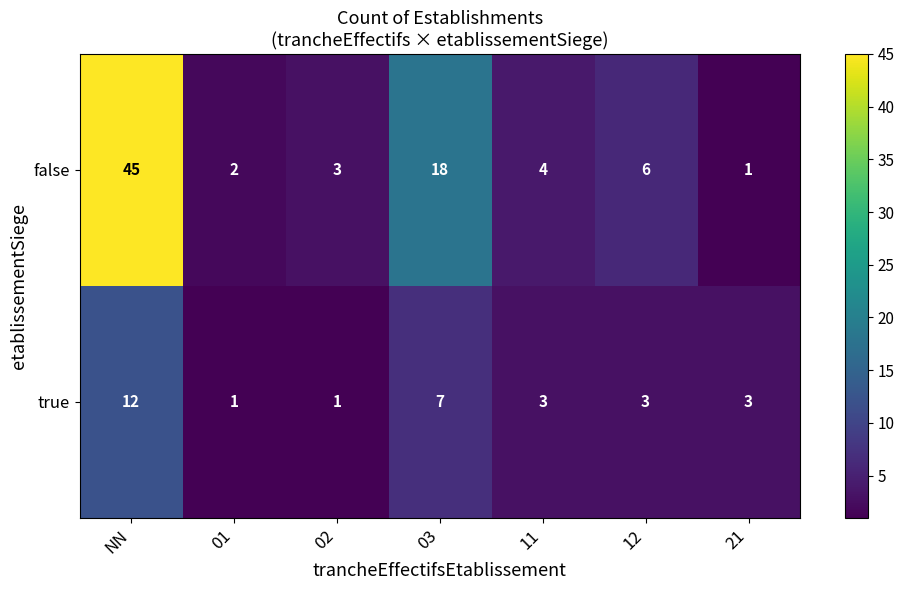

What is the difference between the maximum and minimum values in the false series?

44